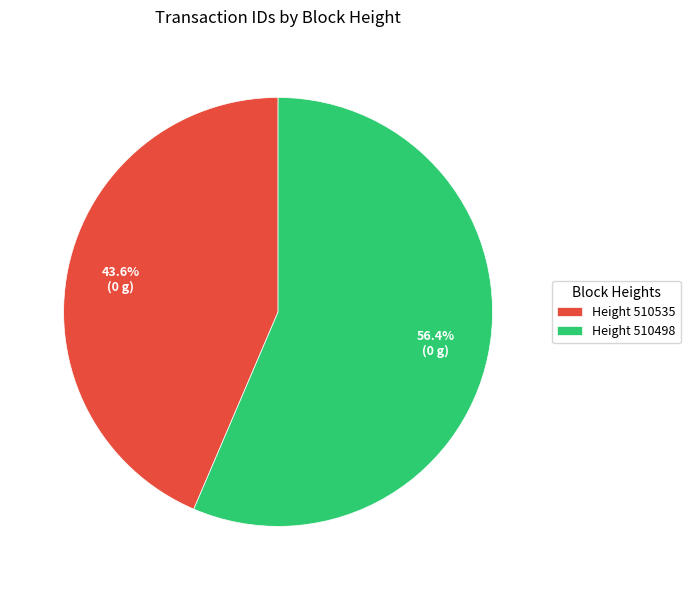

How many segments does this pie chart have?

2